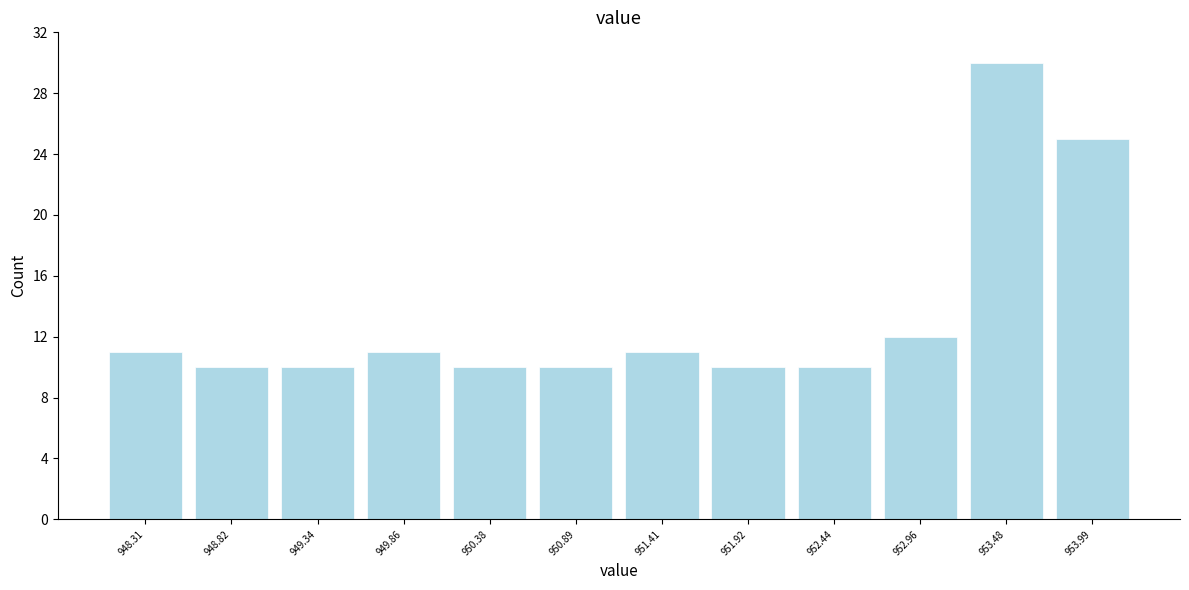

How tall is the bar that spans 953.7 to 954.3 on the x-axis? Neither the bar edges nor the heights are printed on the chart, so give them approximately, as read against the axes.

25